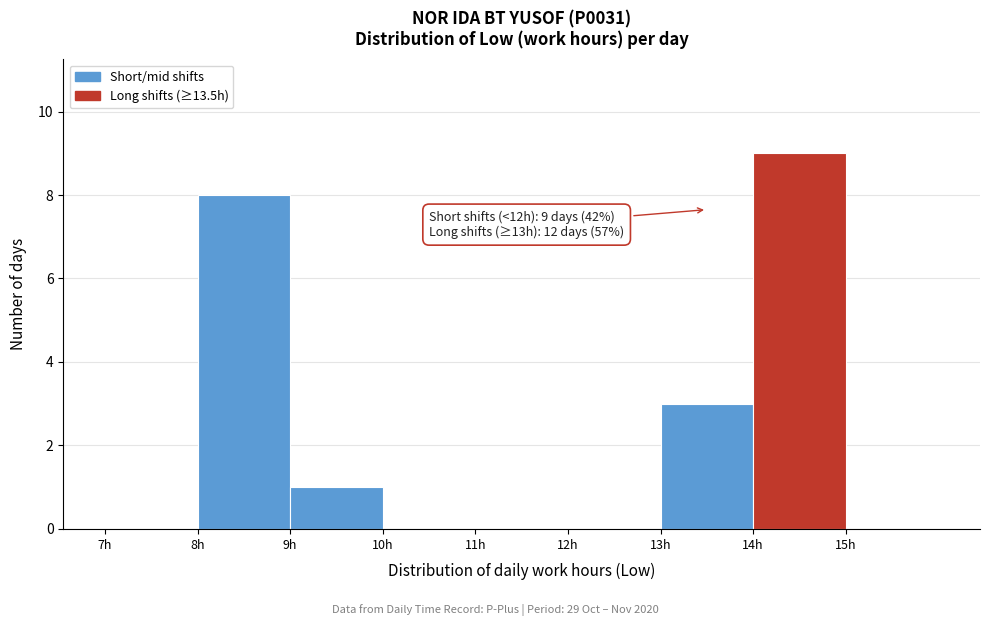

Over which range of the x-axis is the bar tallest?

14 to 15